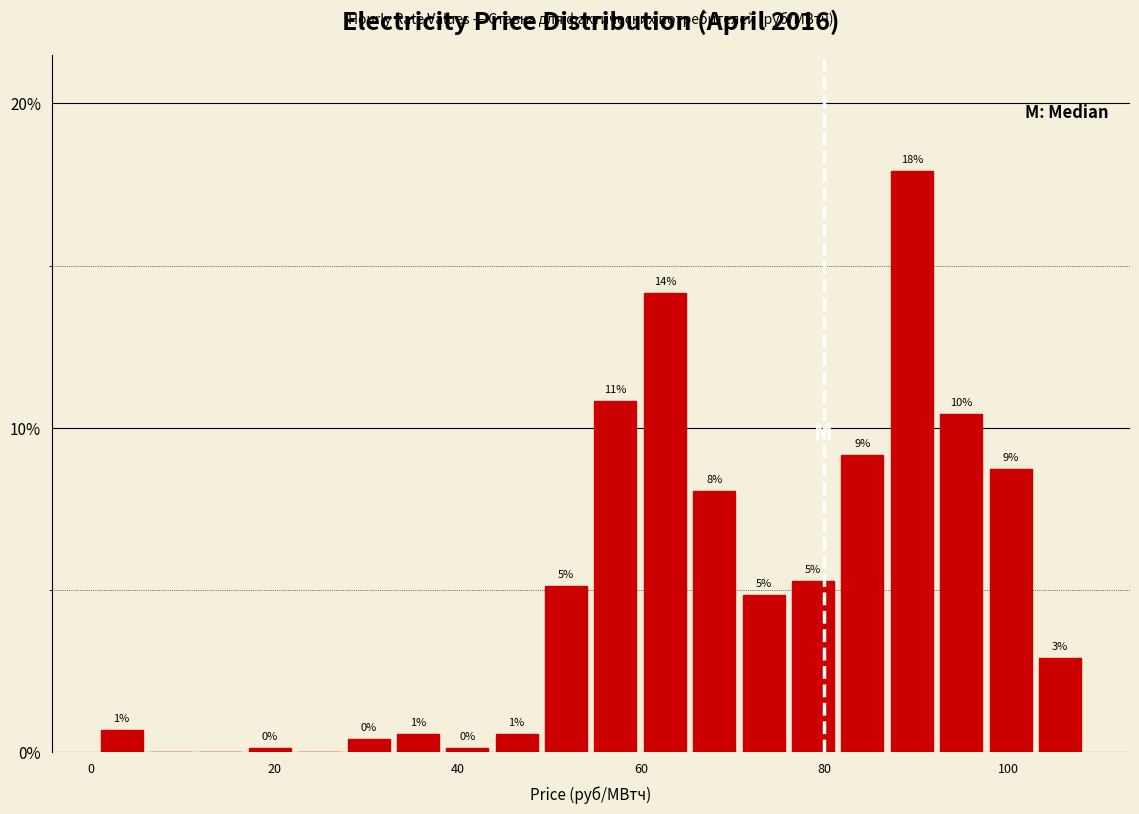

Around what value on the x-axis is the tallest bar? Give the approximate position of its centre, as read against the axis.

90